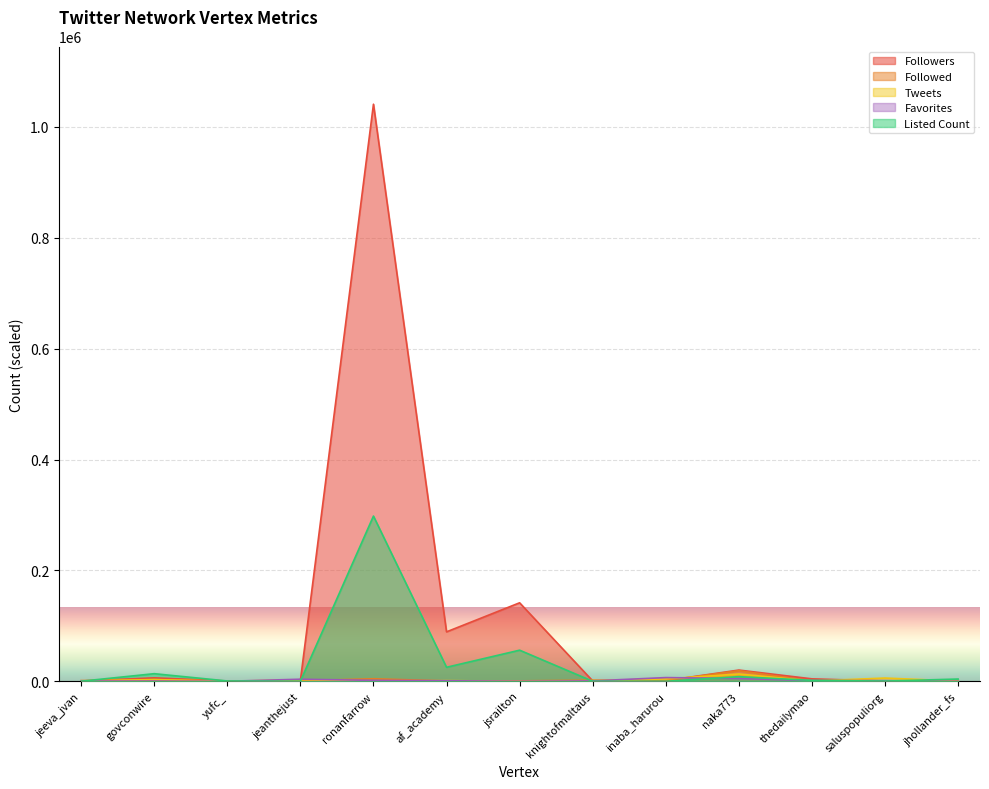

What is the sum of all Tweets values?

32962.9